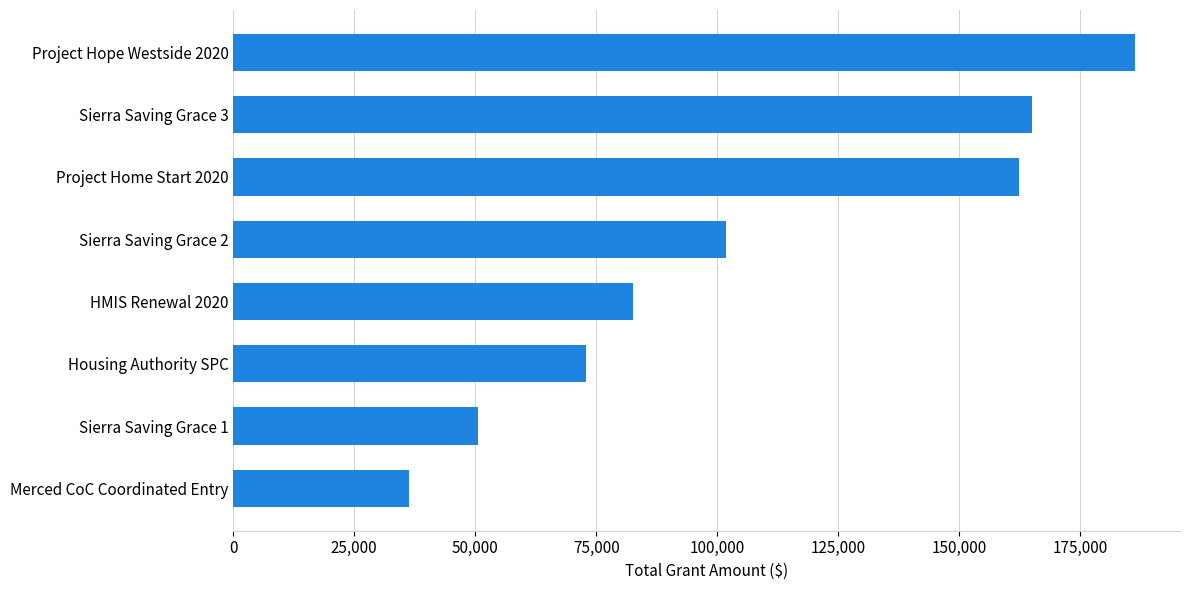

What value does the data have at Sierra Saving Grace 2?

101739